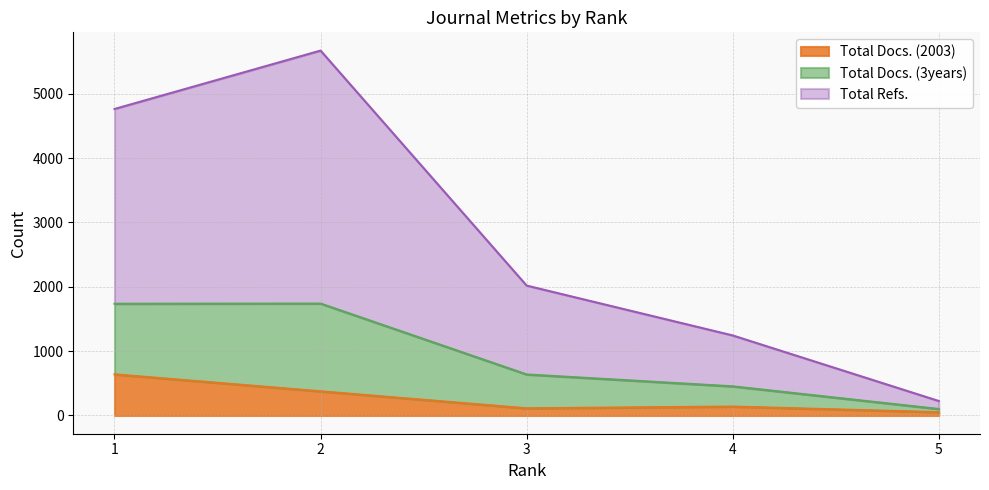

How many data points in Total Docs. (2003) are above 139?

2